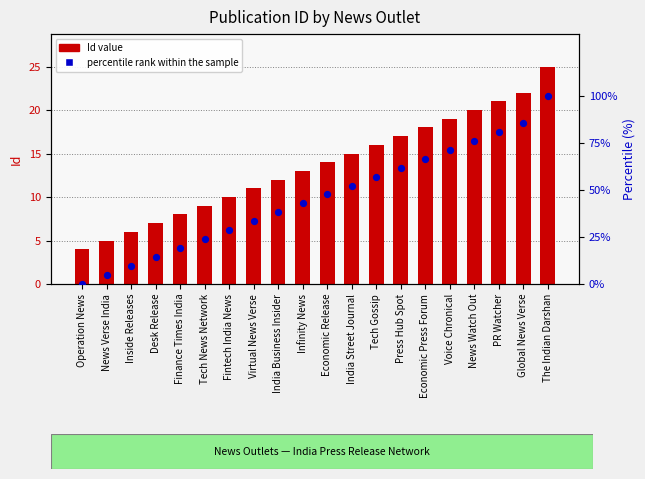

Which series has the widest spread of Y values?

percentile rank within the sample